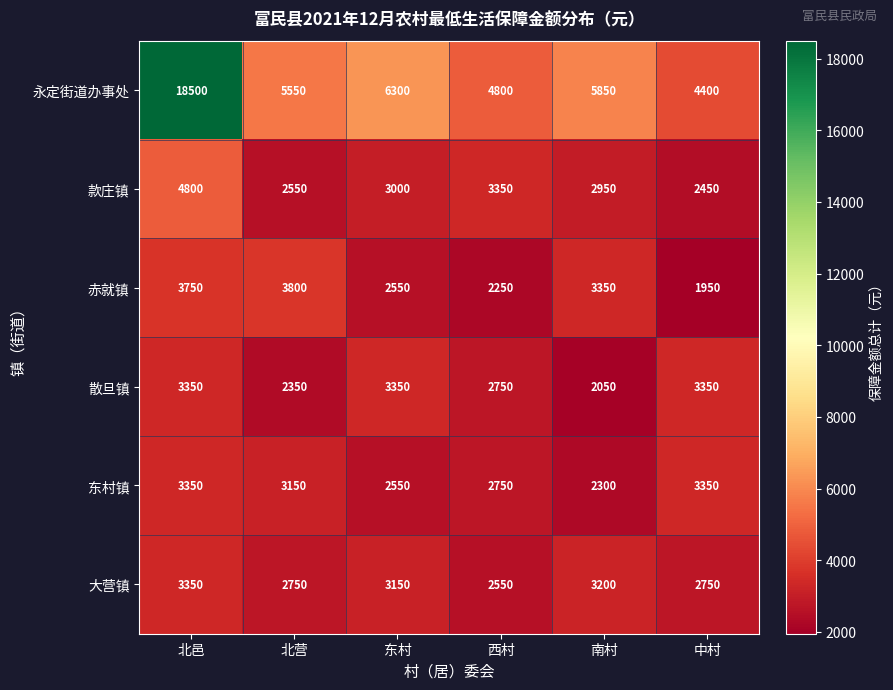

True or false: 永定街道办事处 has a value of 1092 at 中村.

False